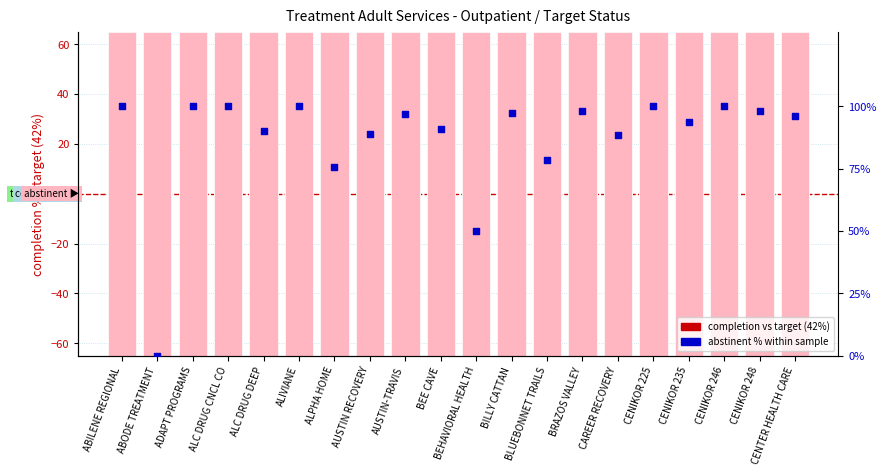

At how many categories does at least one series exceed 39?

19